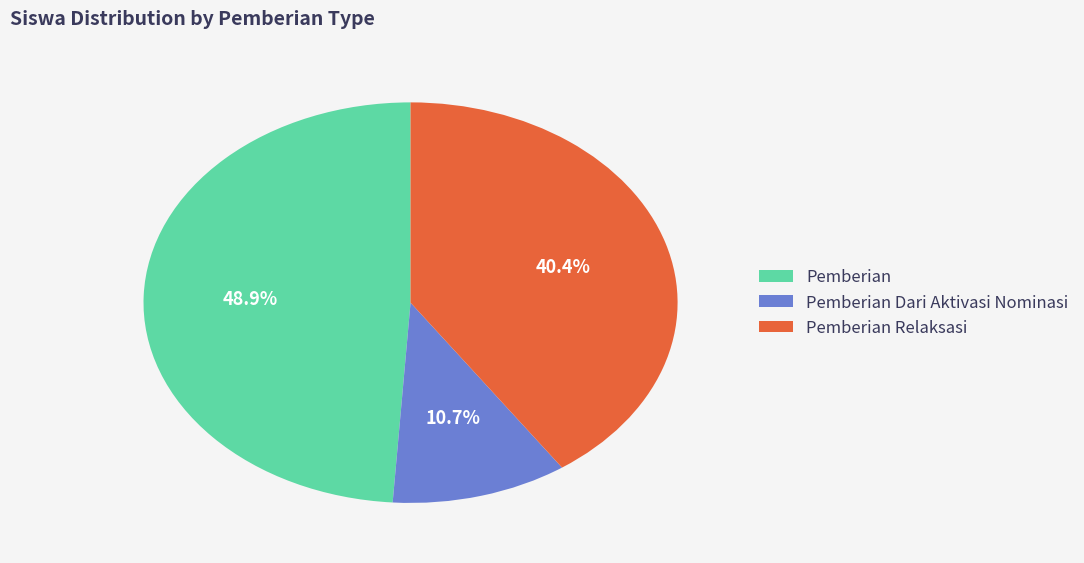

Does any single category account for the majority?

No